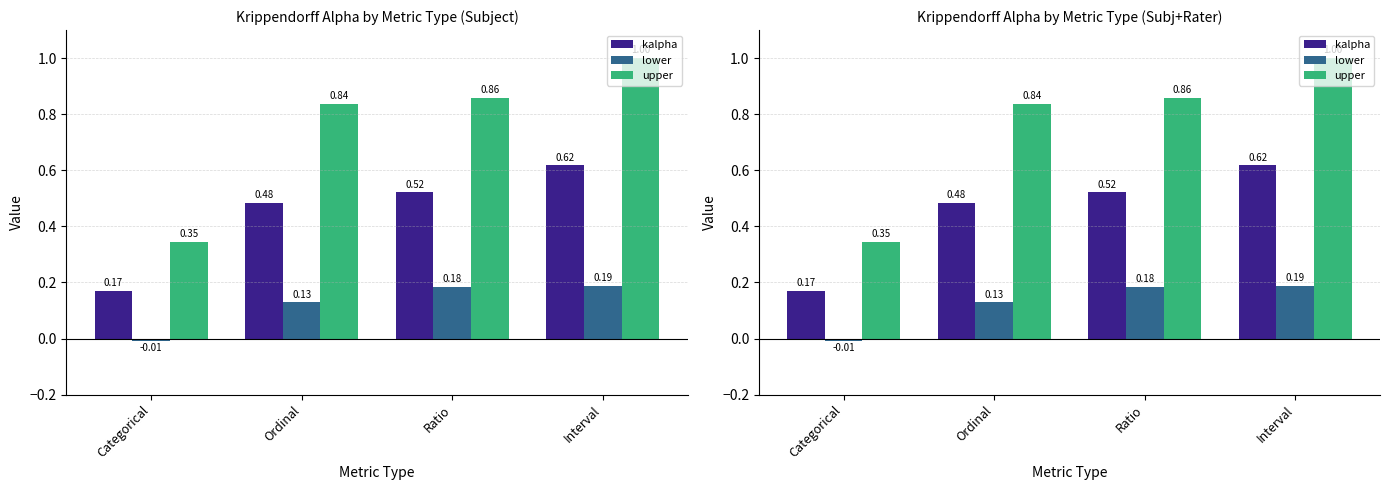

How many bars are there in each group?

3